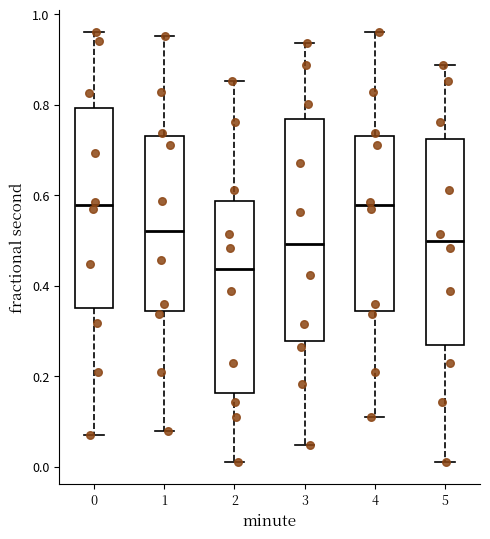

Which box is the tallest, from its lower edge to its upper edge?

3